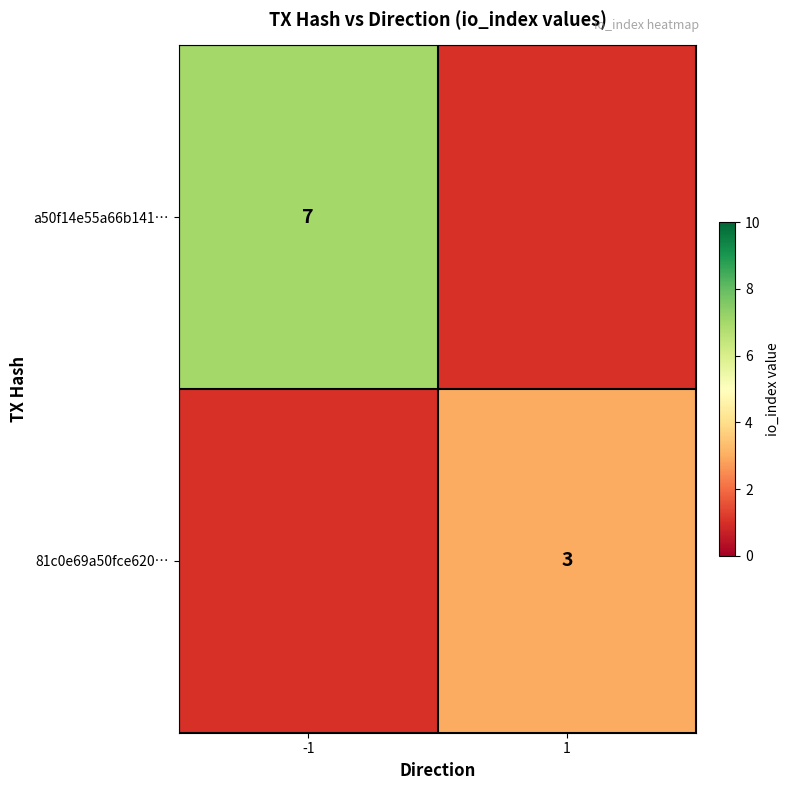

Is the value of 81c0e69a50fce620… at 1 greater than the value of a50f14e55a66b141… at -1?

No